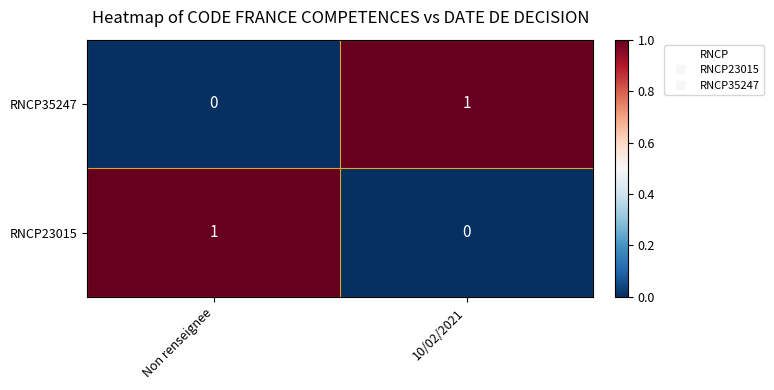

How many distinct data groups are displayed?

2